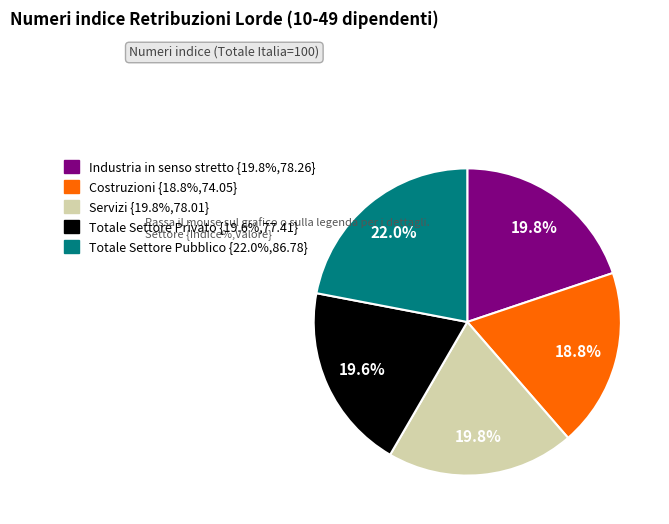

Is there a majority slice in this chart?

No